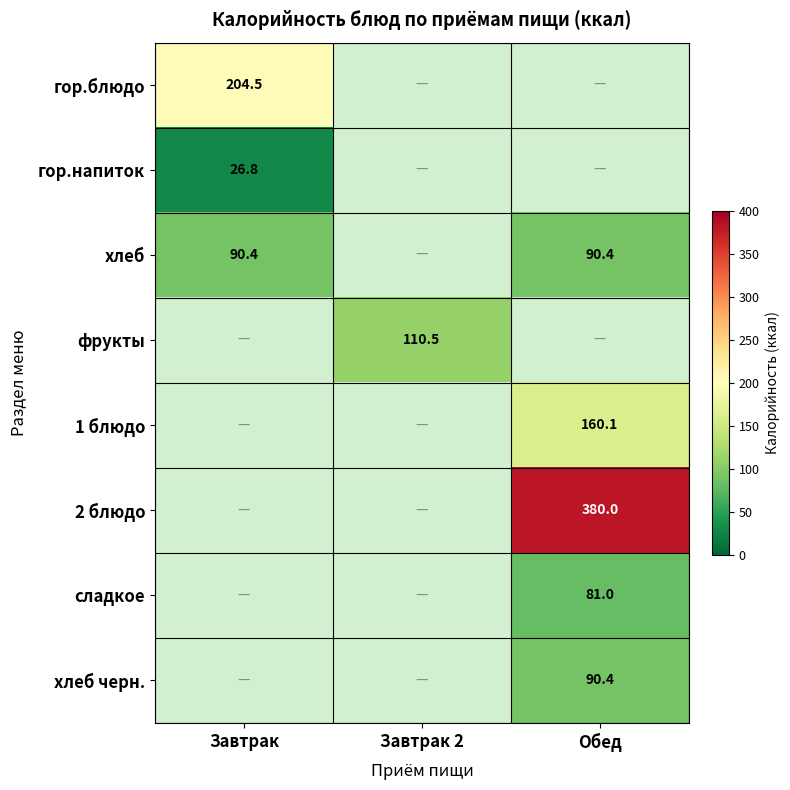

Is it true that фрукты equals 110.5 at Завтрак 2?

True